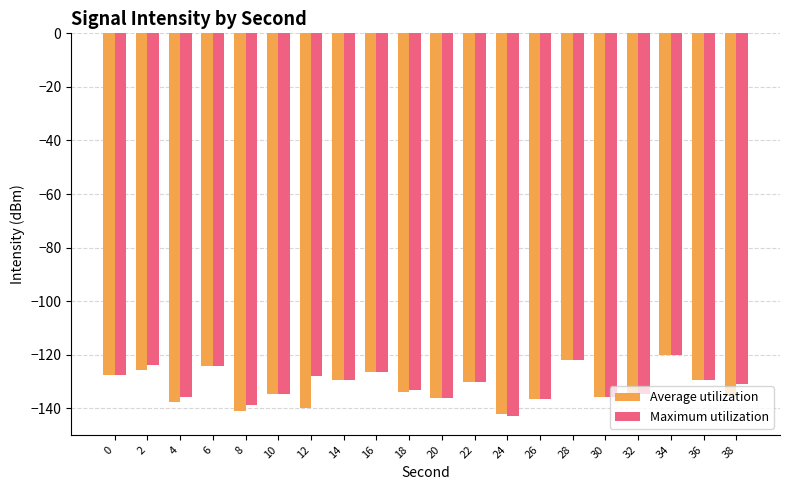

What is the highest value of the Average utilization series?

-120.0